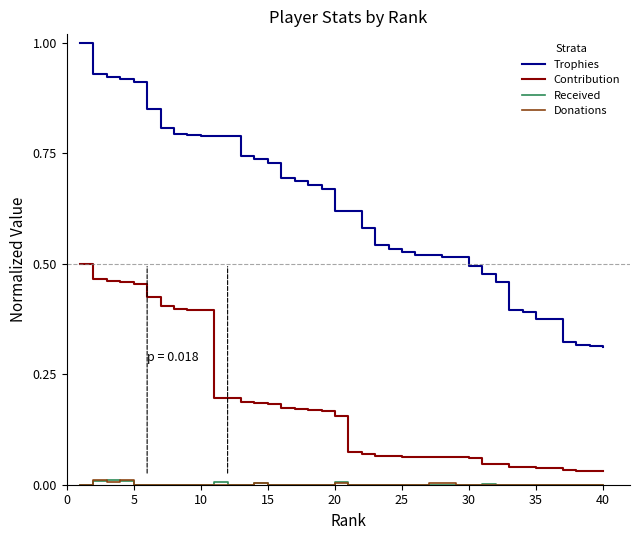

What is the greatest value displayed?

1.0